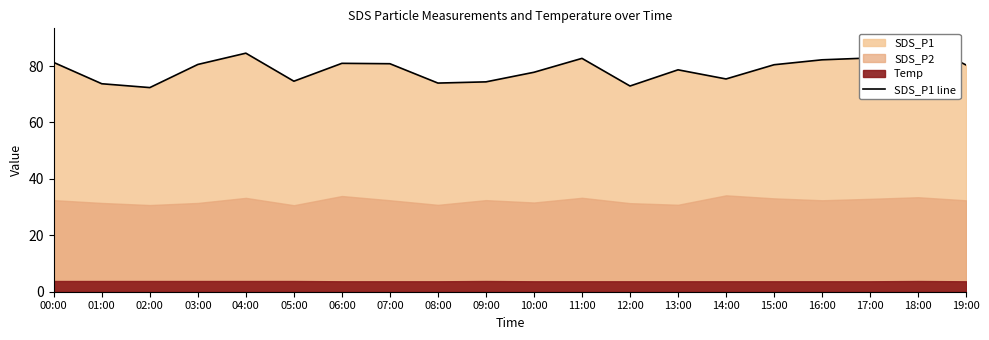

Reading left to right, list all the values displayed in this chart.

81.3	73.7	72.4	80.6	84.6	74.6	81.0	80.8	74.0	74.4	77.8	82.7	72.9	78.7	75.4	80.5	82.2	82.9	88.9	80.4